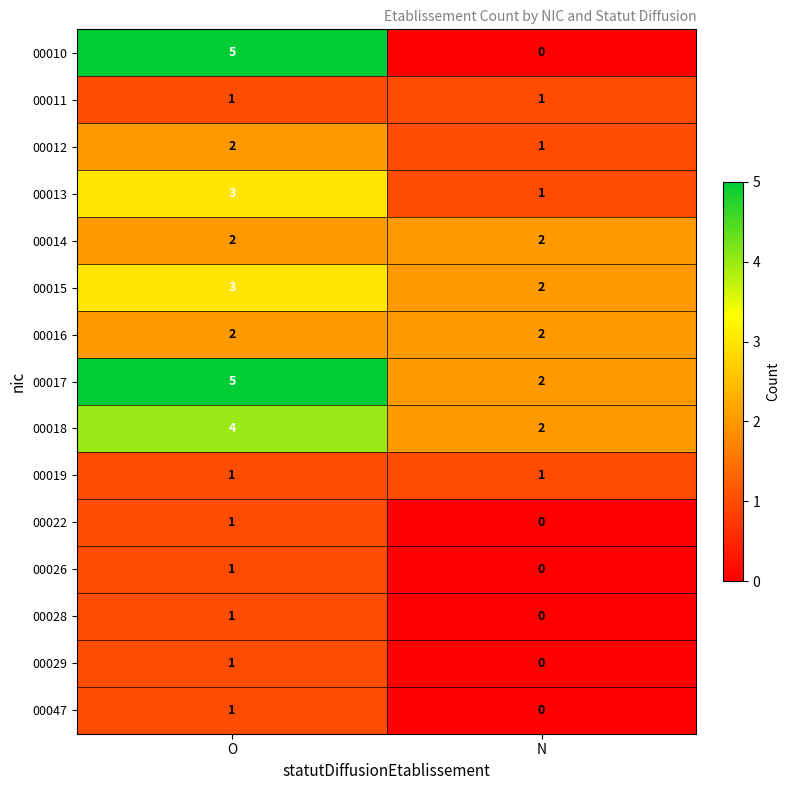

True or false: 00028 has a value of 1 at O.

True